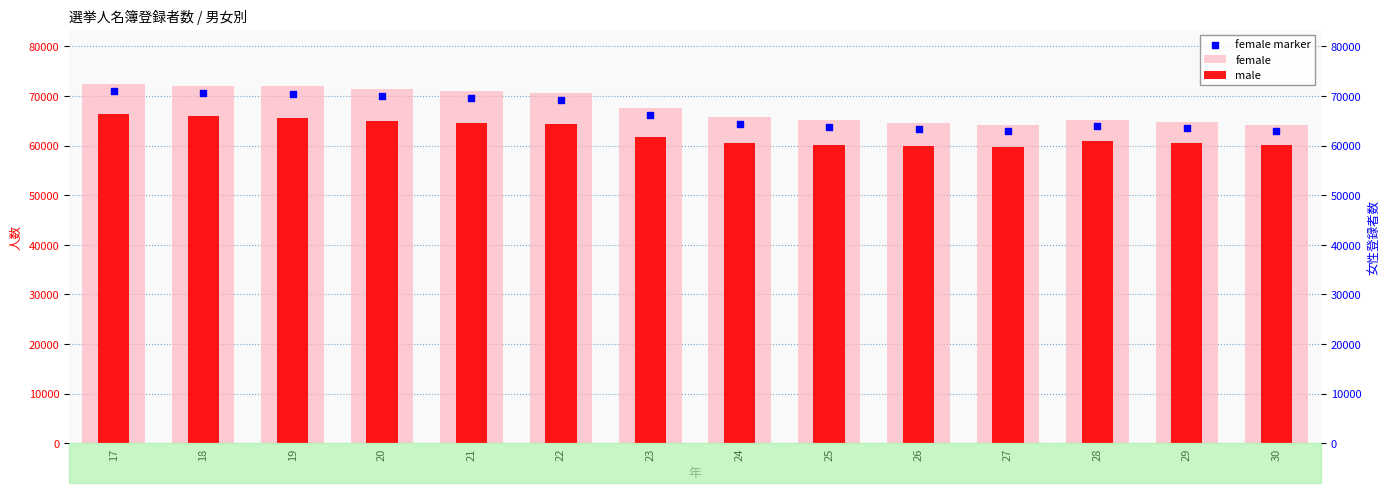

At how many categories does at least one series exceed 68161?

6